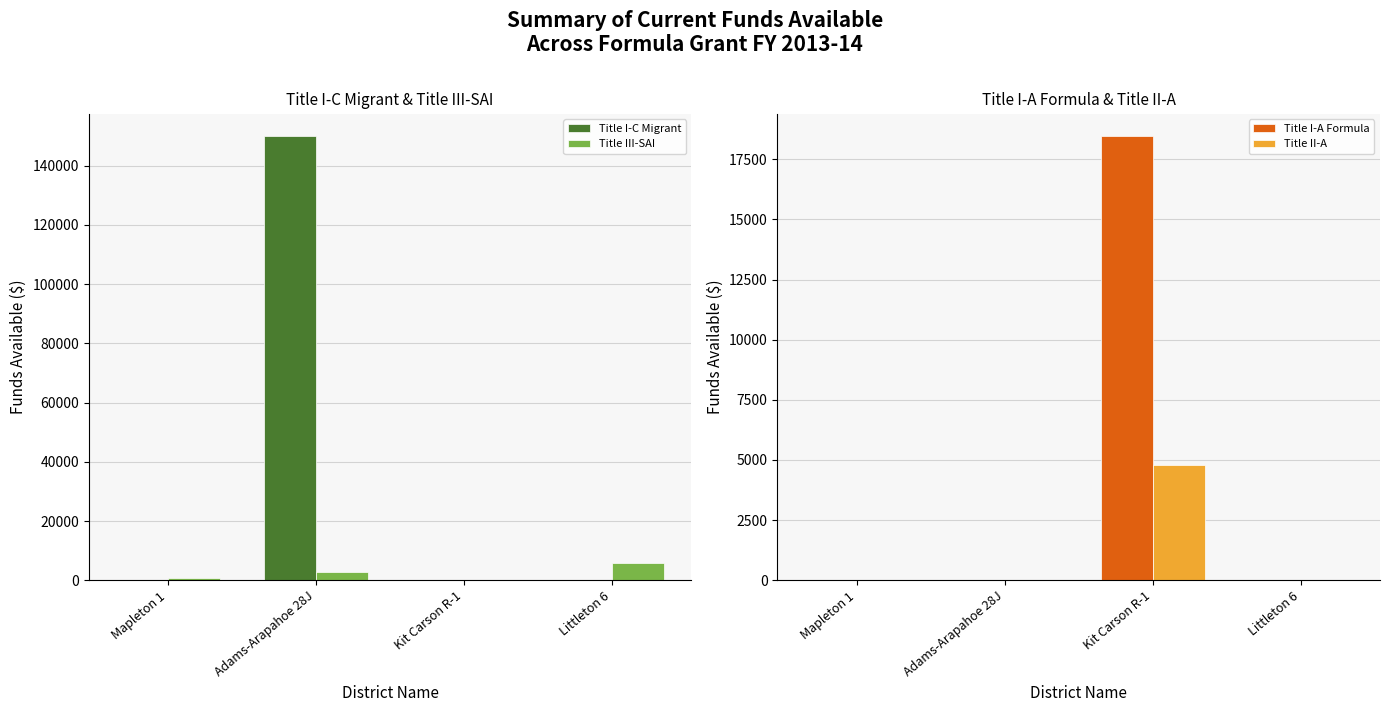

At which category is the sum across all series the highest?

Adams-Arapahoe 28J